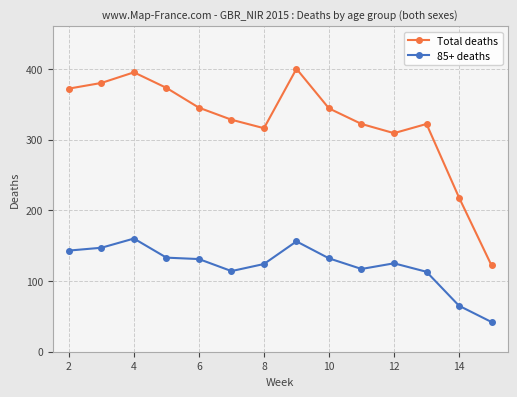

True or false: 85+ deaths and Total deaths intersect in this chart.

False